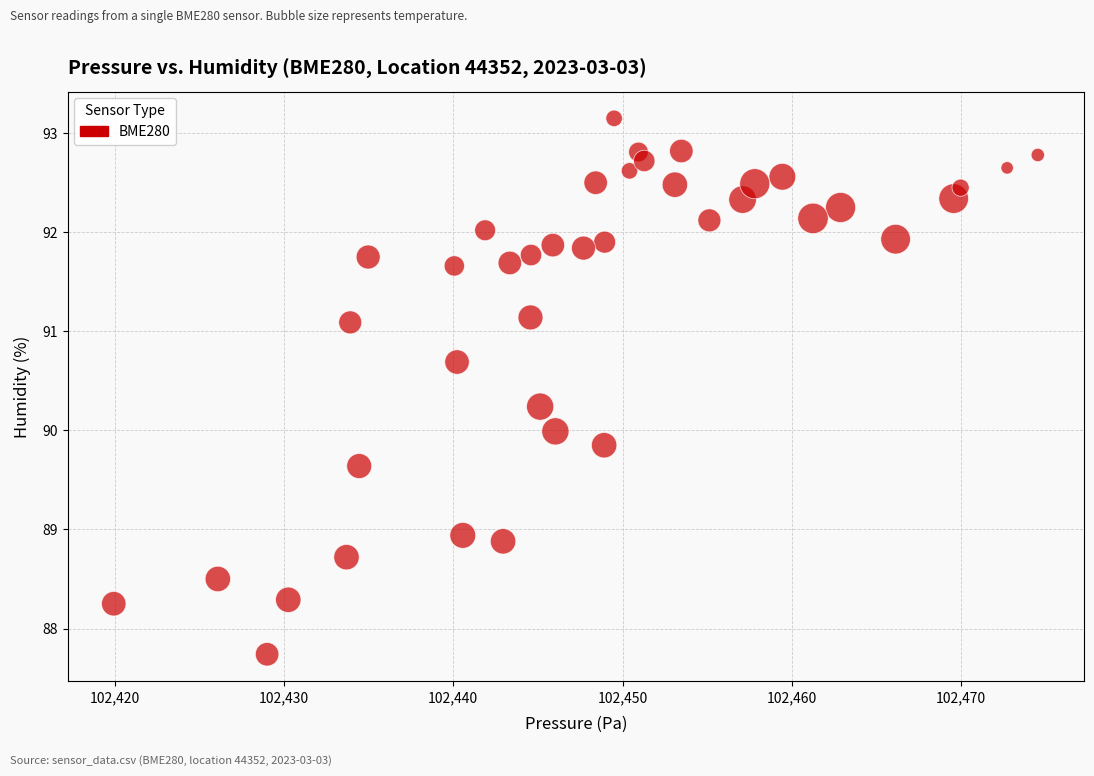

What is the range of Y values (max minus min)?

5.4